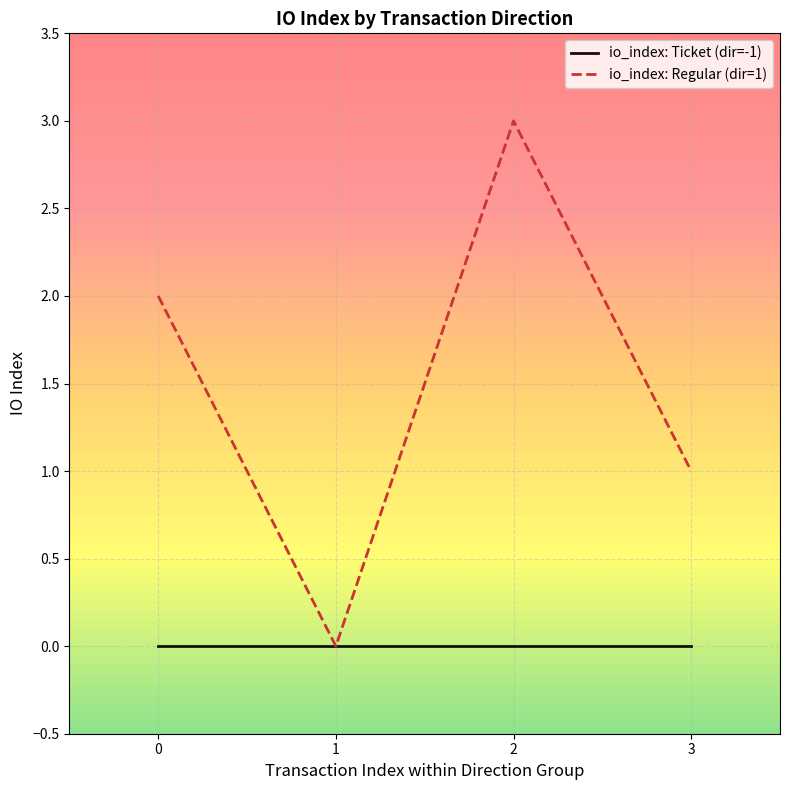

How many positive values does the io_index: Regular (dir=1) series have?

3